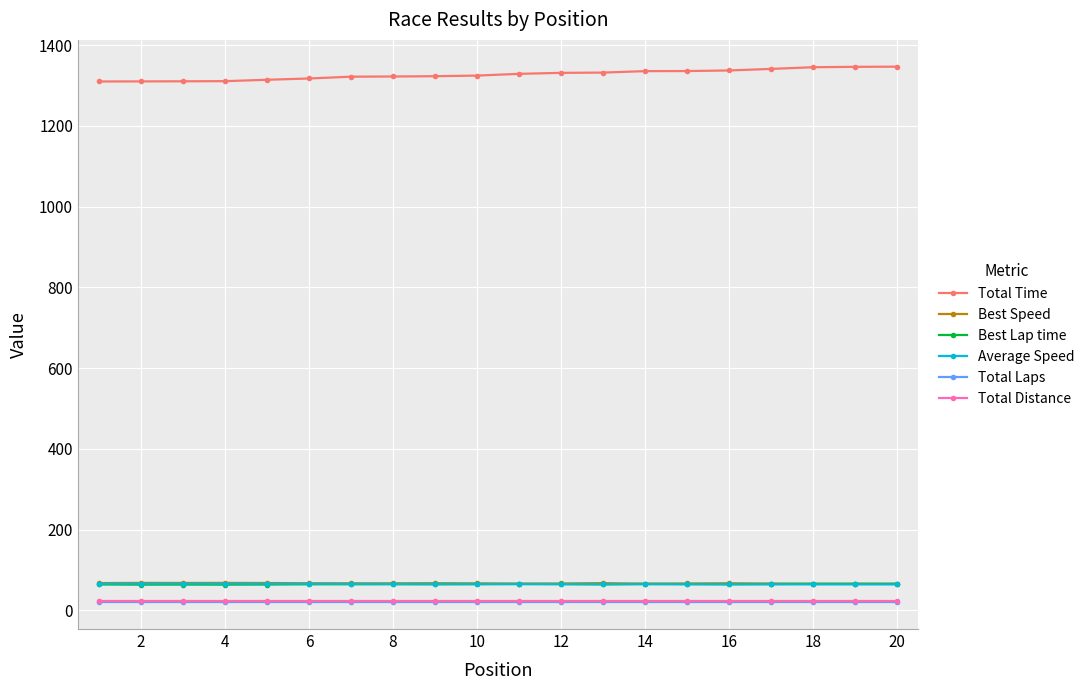

What is the maximum value for Best Lap time?

65.8